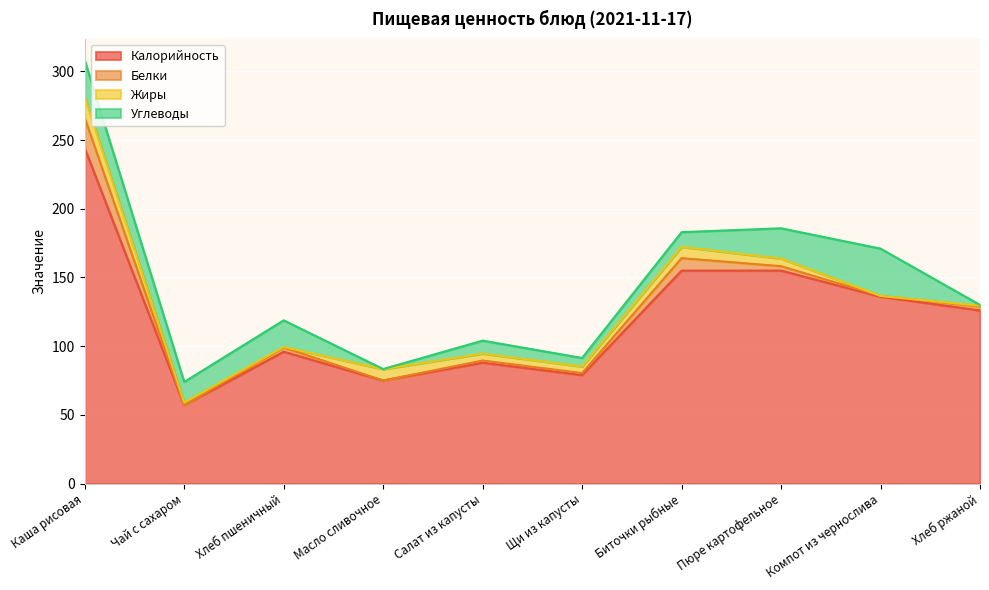

What is the label of the 6th point from the left?

Щи из капусты